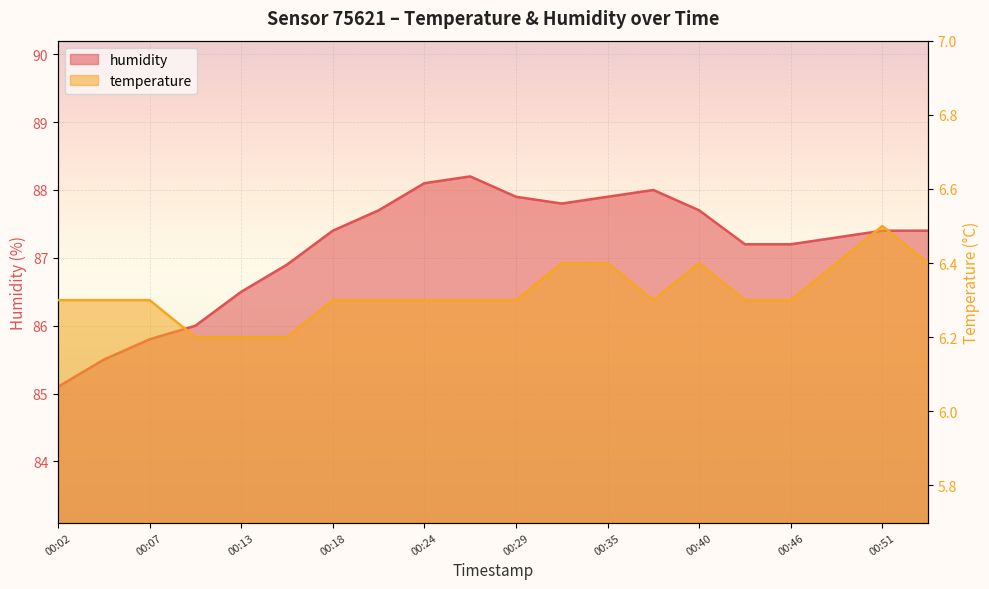

Reading left to right, extract all data points from this chart.

humidity: 00:02=85.1	00:04=85.5	00:07=85.8	00:10=86.0	00:13=86.5	00:15=86.9	00:18=87.4	00:21=87.7	00:24=88.1	00:26=88.2	00:29=87.9	00:32=87.8	00:35=87.9	00:37=88.0	00:40=87.7	00:43=87.2	00:46=87.2	00:48=87.3	00:51=87.4	00:54=87.4
temperature: 00:02=6.3	00:04=6.3	00:07=6.3	00:10=6.2	00:13=6.2	00:15=6.2	00:18=6.3	00:21=6.3	00:24=6.3	00:26=6.3	00:29=6.3	00:32=6.4	00:35=6.4	00:37=6.3	00:40=6.4	00:43=6.3	00:46=6.3	00:48=6.4	00:51=6.5	00:54=6.4